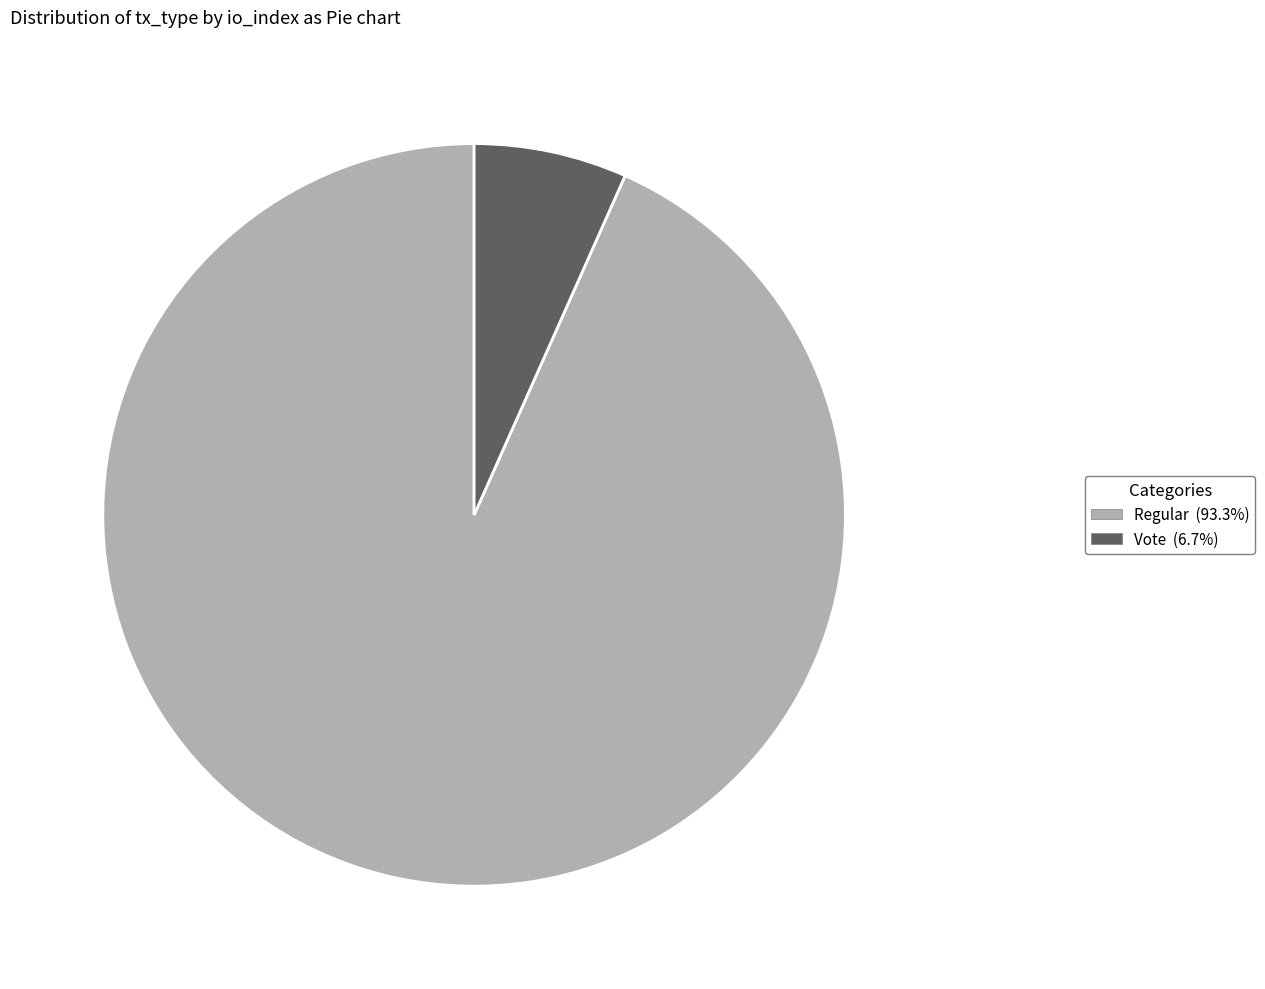

Combined, do Vote and Regular account for over 50%?

Yes